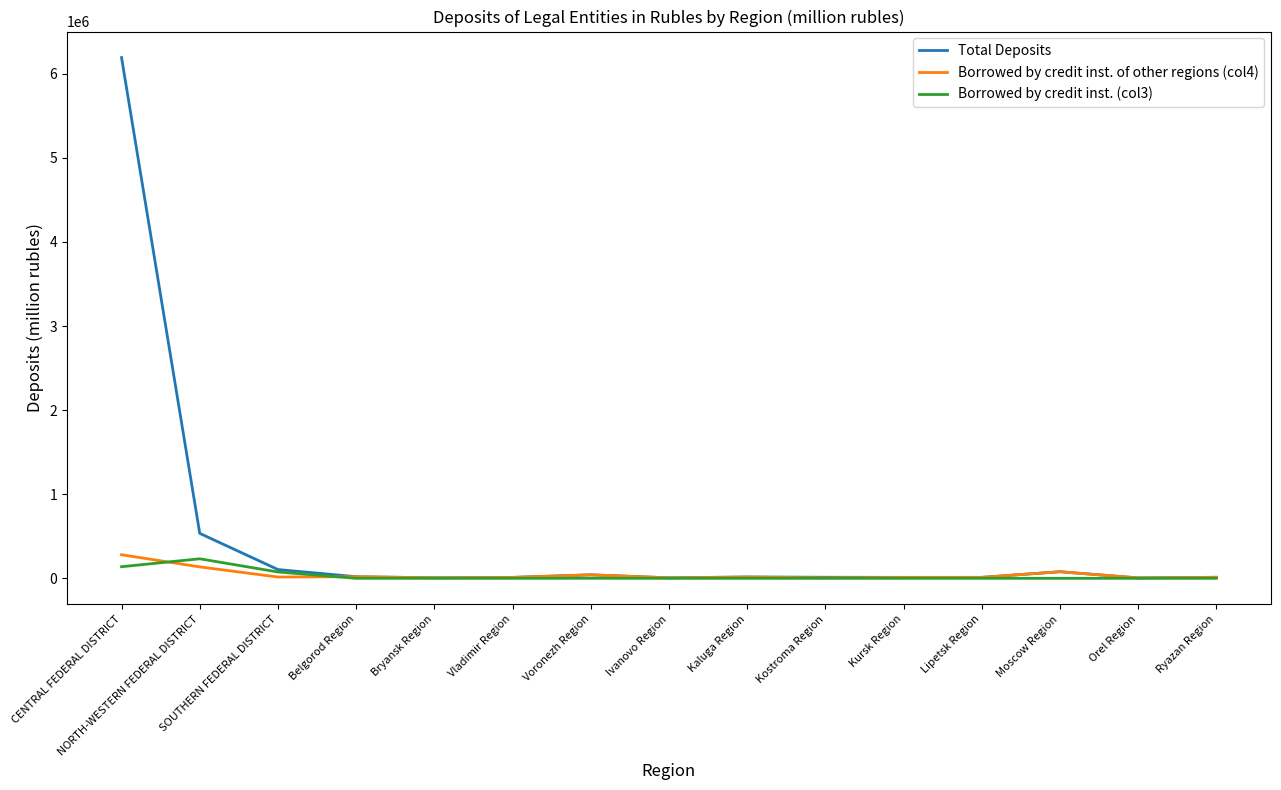

At which label does Borrowed by credit inst. of other regions (col4) first exceed 12213?

CENTRAL FEDERAL DISTRICT